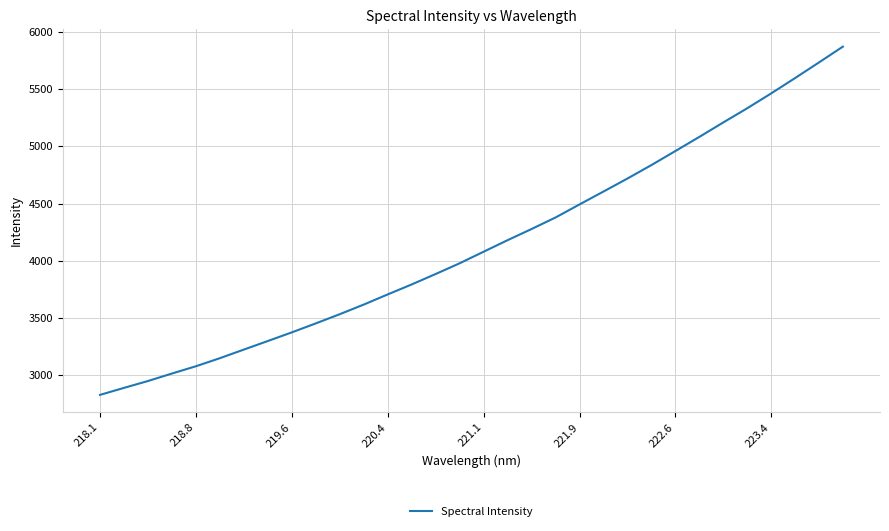

What is the difference between the maximum and minimum values?

3045.8